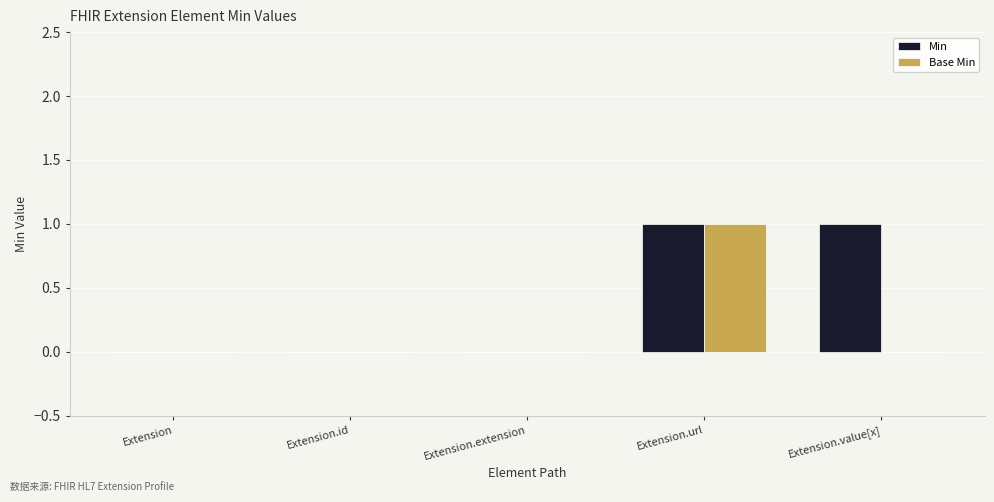

Which series has the largest total across all categories?

Min